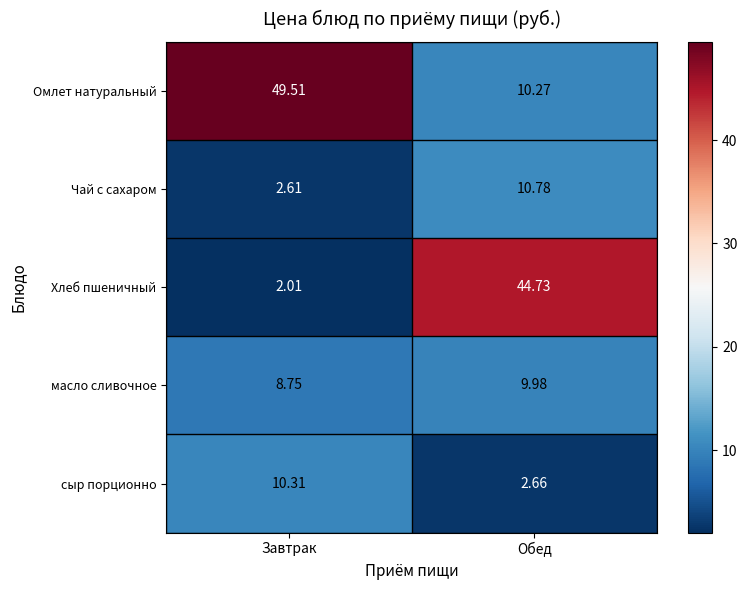

At which category is the sum across all series the highest?

Обед